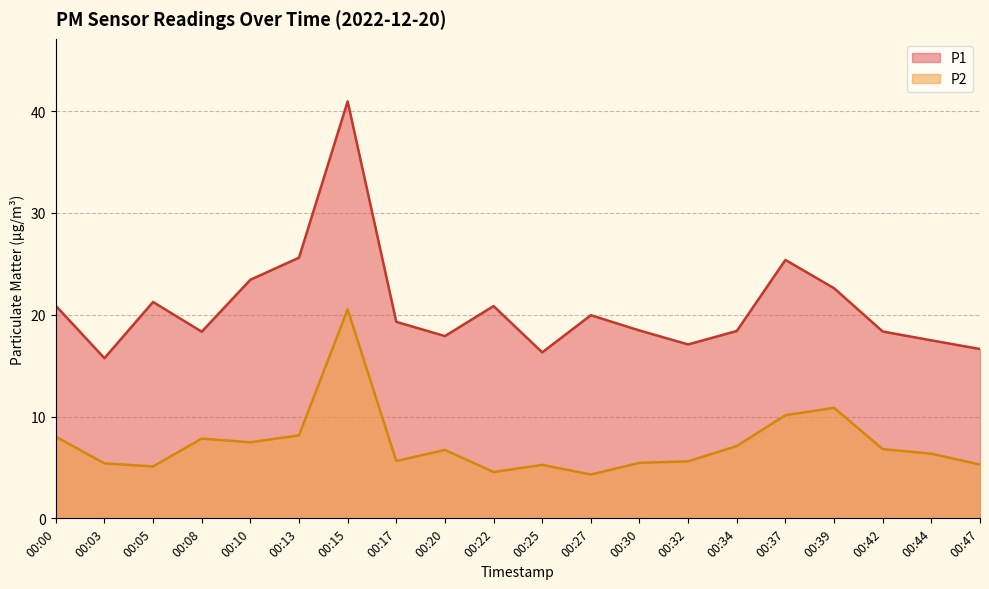

Is it true that P2 equals 7.5 at 00:10?

True